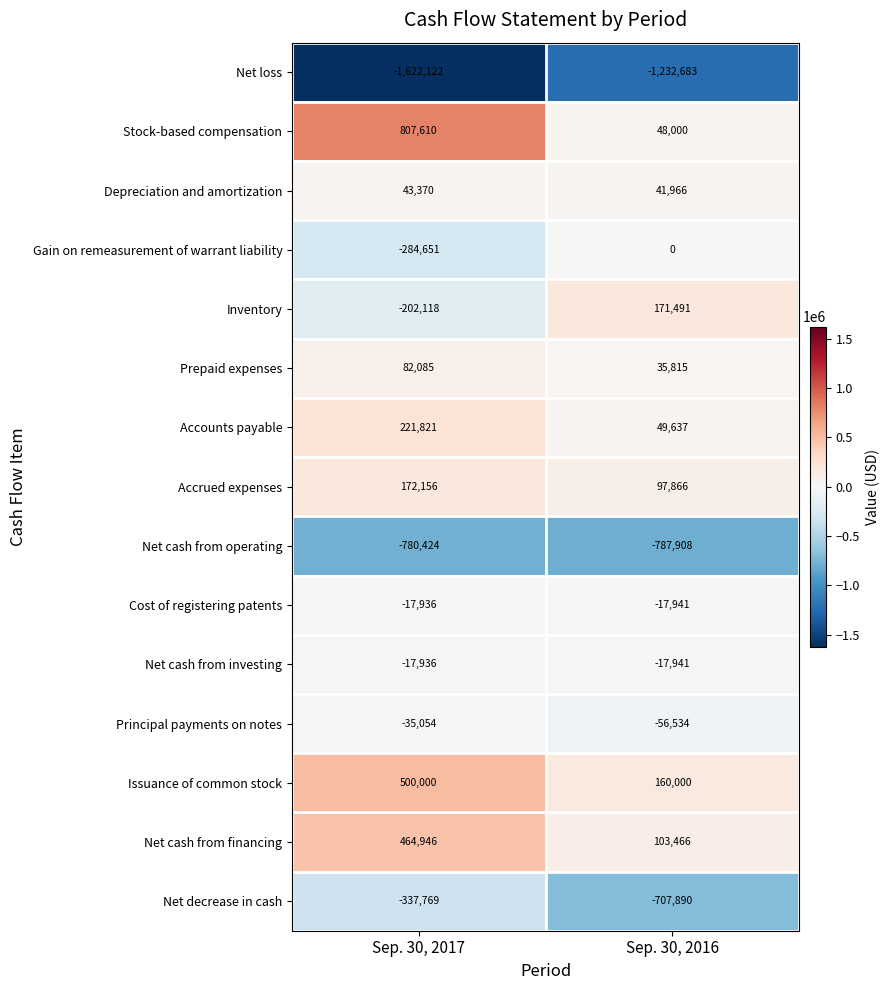

The Cost of registering patents series shows -17936 at Sep. 30, 2017. True or false?

True